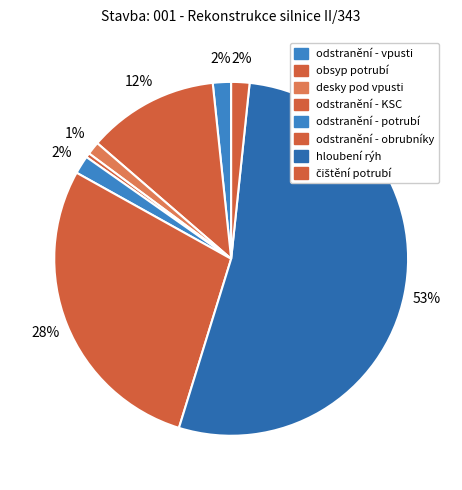

To the nearest percent, what percentage of the pie is čištění potrubí?

2%